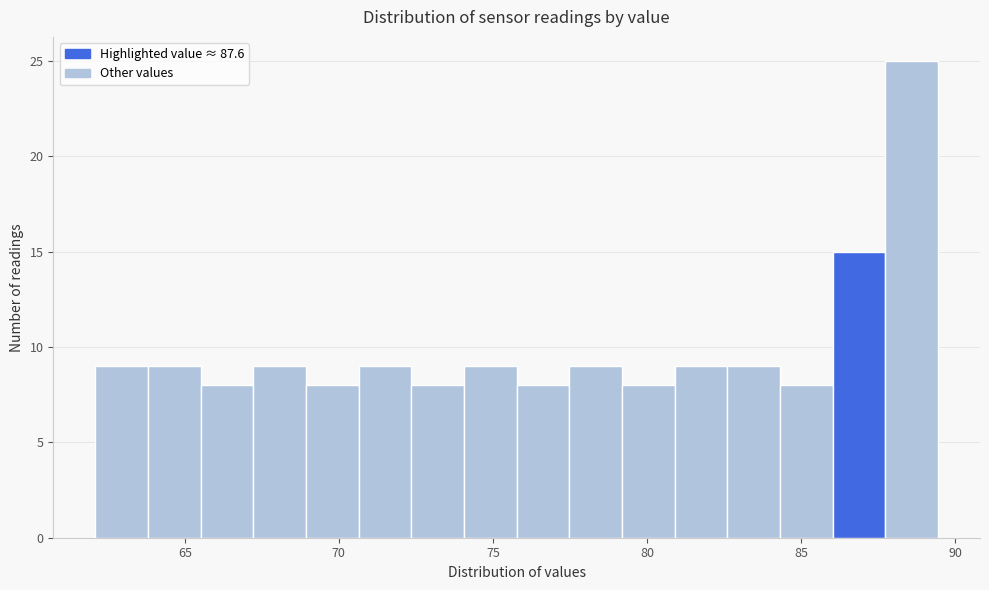

Read against the x-axis, roughly where is the centre of the tallest bar?

88.5